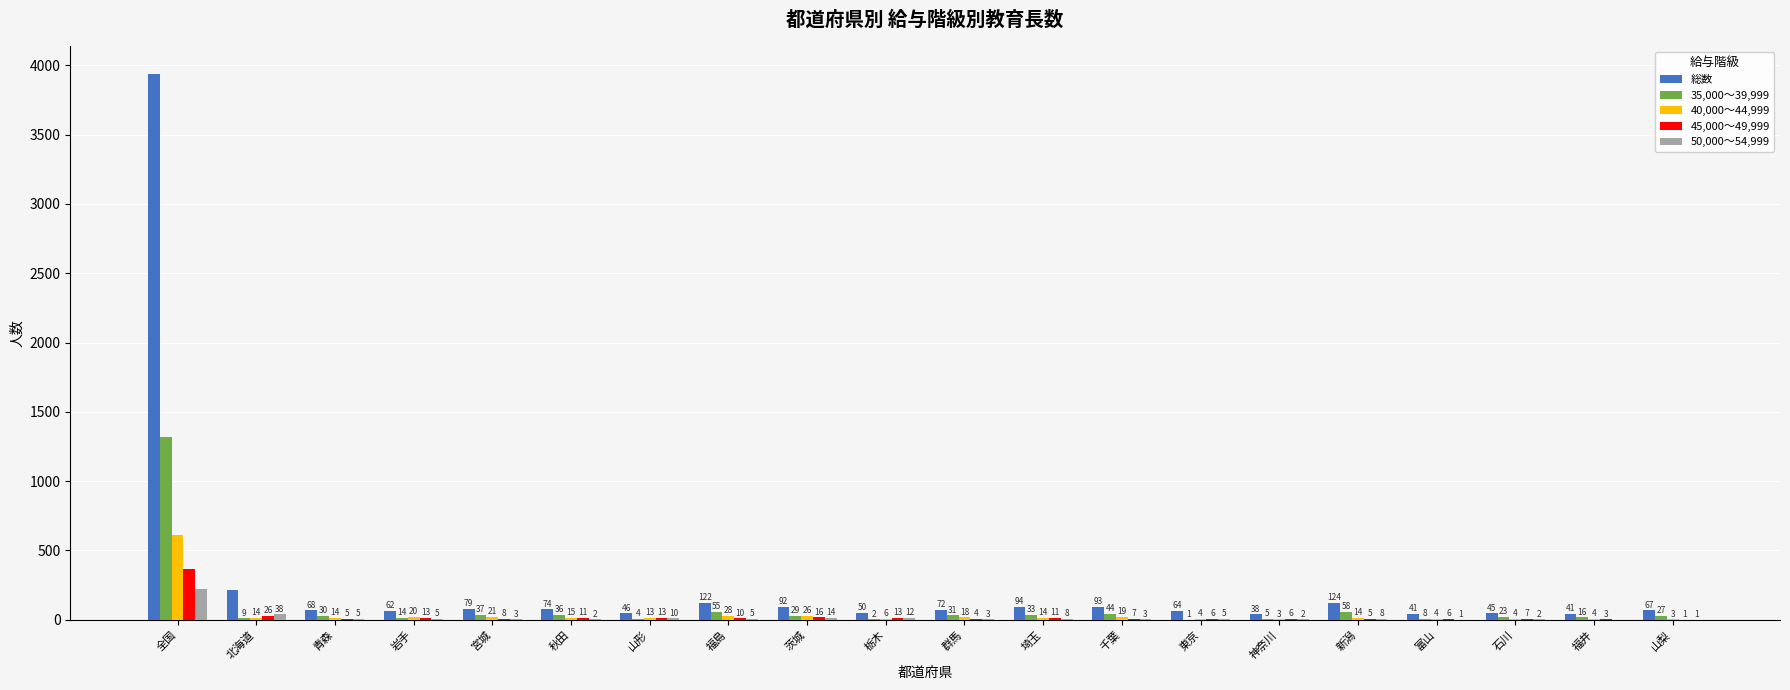

Where is 40,000～44,999 nearest to the value 306?

福島